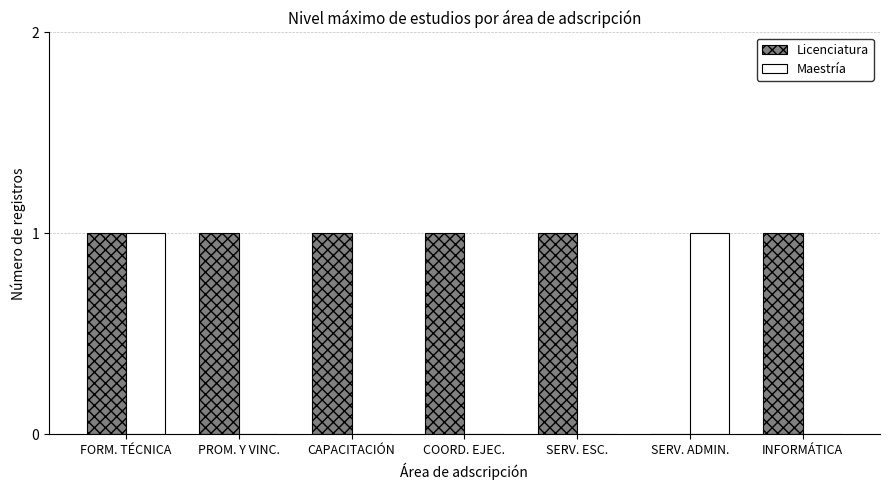

Between FORM. TÉCNICA and CAPACITACIÓN, which series saw the biggest shift?

Maestría